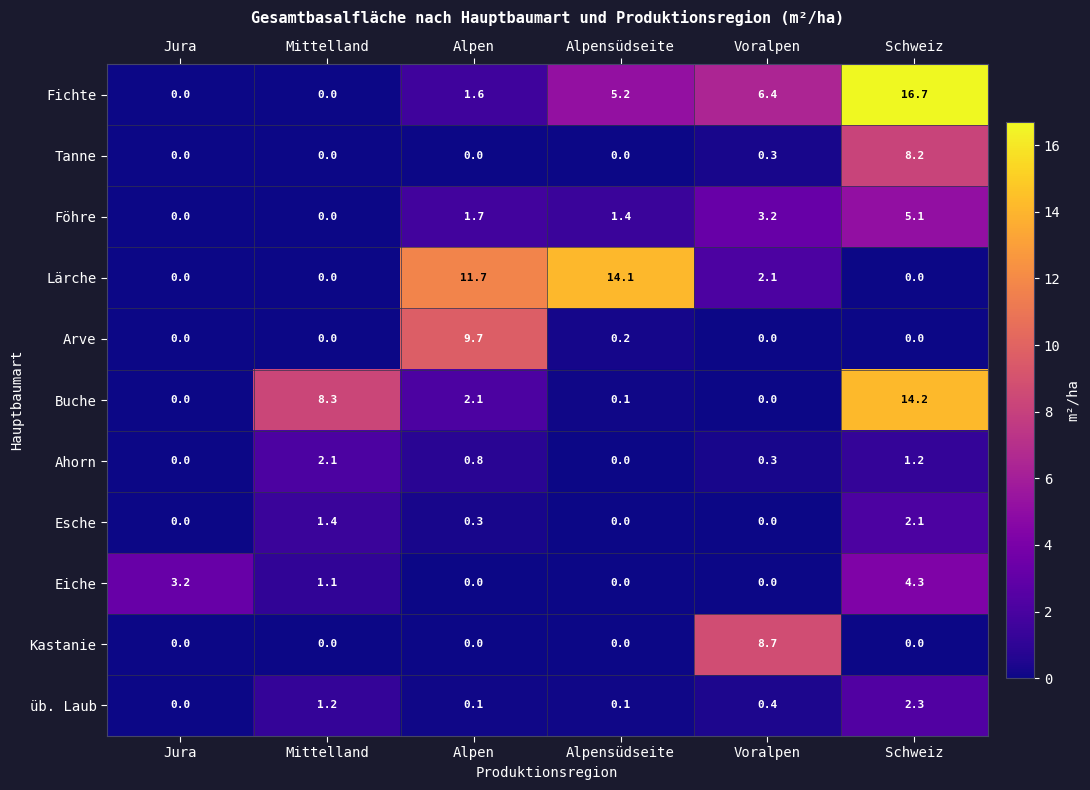

What is the total value across all series at Alpen?

28.0